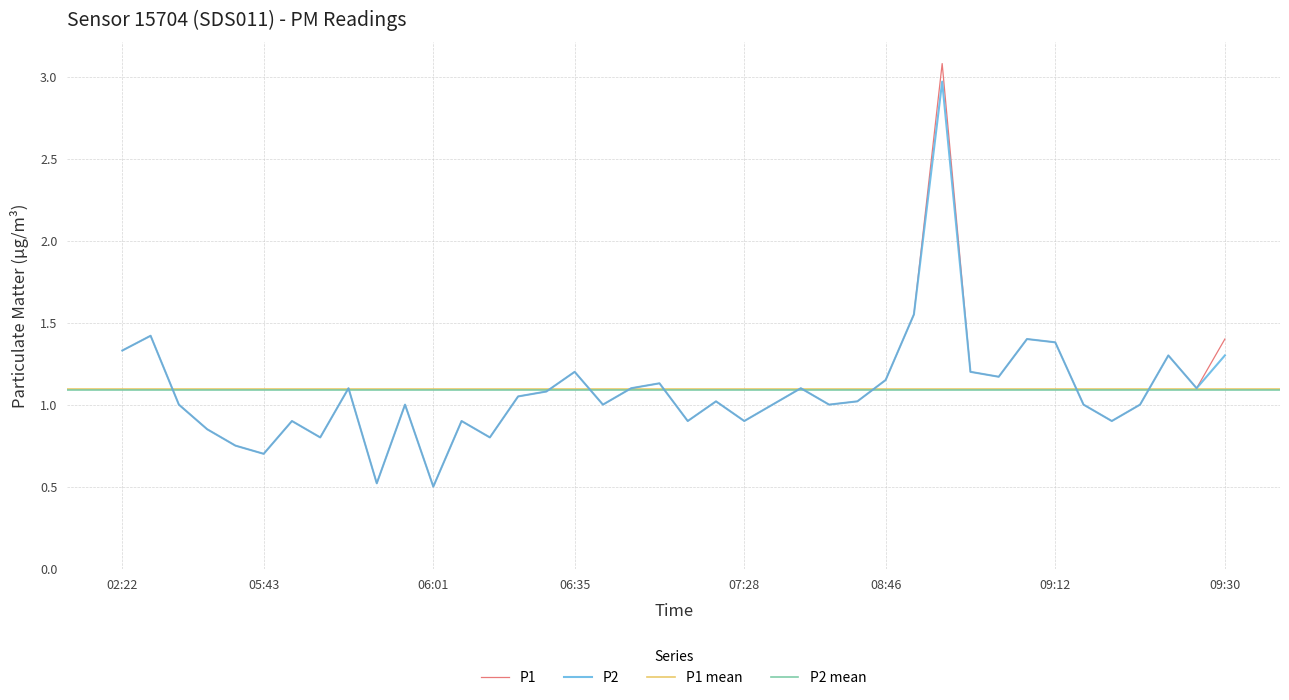

What is the difference between the maximum and second lowest values in the P1 series?

2.6